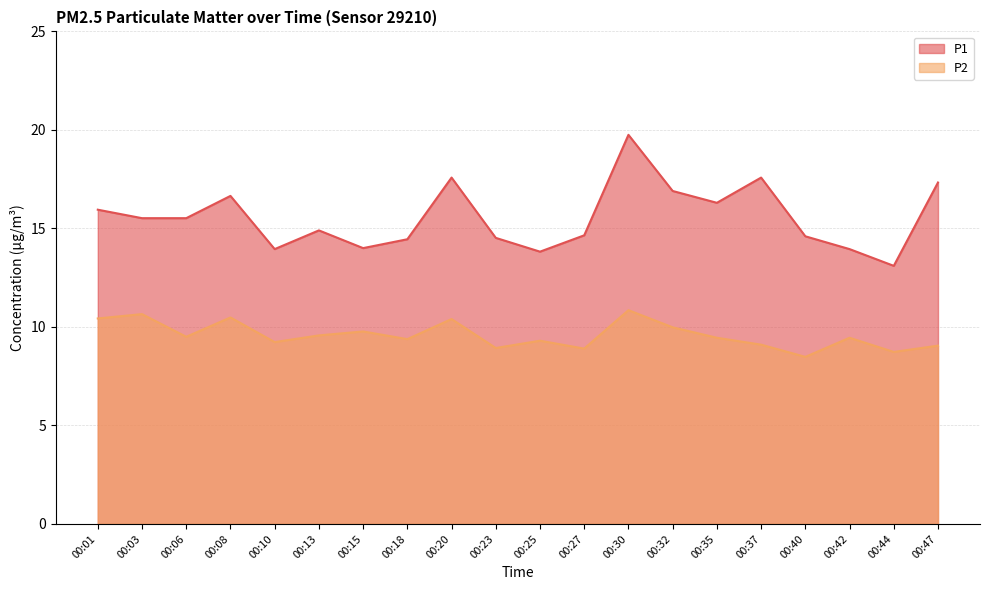

Reading right to left, what are all the values shown in this chart?

P1: 00:47=17.3	00:44=13.1	00:42=13.9	00:40=14.6	00:37=17.6	00:35=16.3	00:32=16.9	00:30=19.8	00:27=14.7	00:25=13.8	00:23=14.5	00:20=17.6	00:18=14.4	00:15=14.0	00:13=14.9	00:10=13.9	00:08=16.6	00:06=15.5	00:03=15.5	00:01=15.9
P2: 00:47=9.1	00:44=8.7	00:42=9.4	00:40=8.5	00:37=9.1	00:35=9.4	00:32=10.0	00:30=10.8	00:27=8.9	00:25=9.3	00:23=8.9	00:20=10.4	00:18=9.4	00:15=9.8	00:13=9.6	00:10=9.2	00:08=10.5	00:06=9.5	00:03=10.7	00:01=10.4